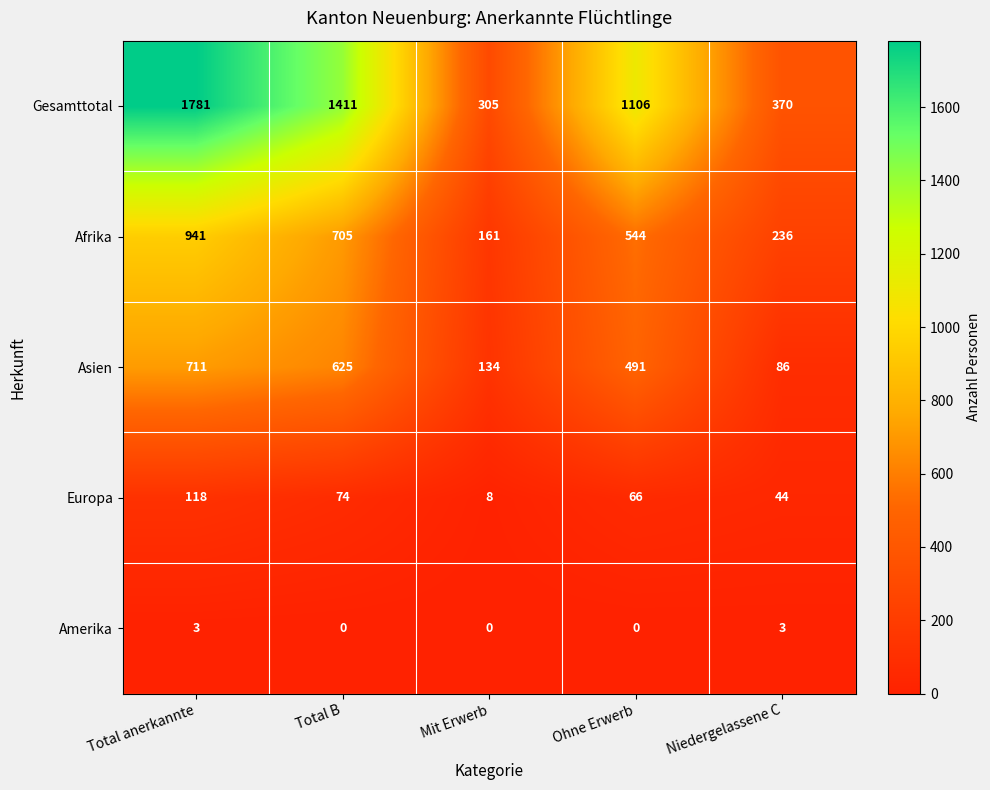

What is the difference between the maximum and minimum values in the Europa series?

110